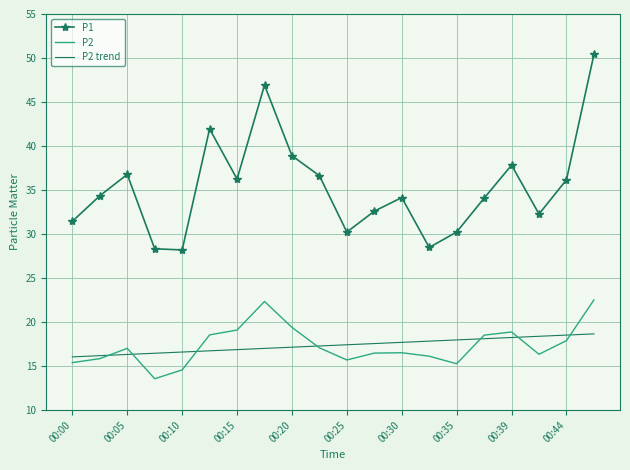

What is the difference between the second highest and minimum values in the P2 series?

8.8